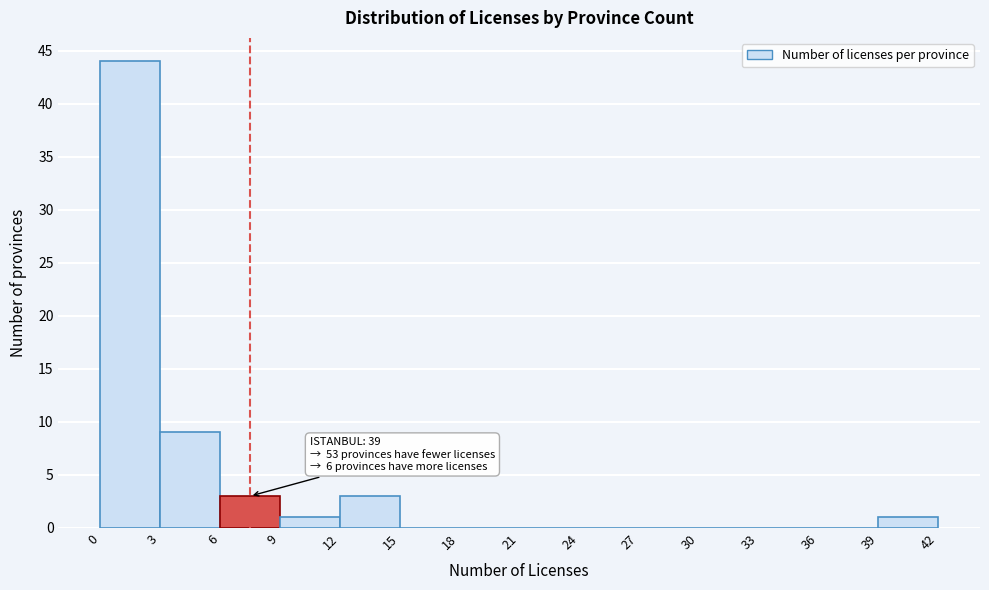

Which range on the x-axis has the tallest bar?

0 to 3